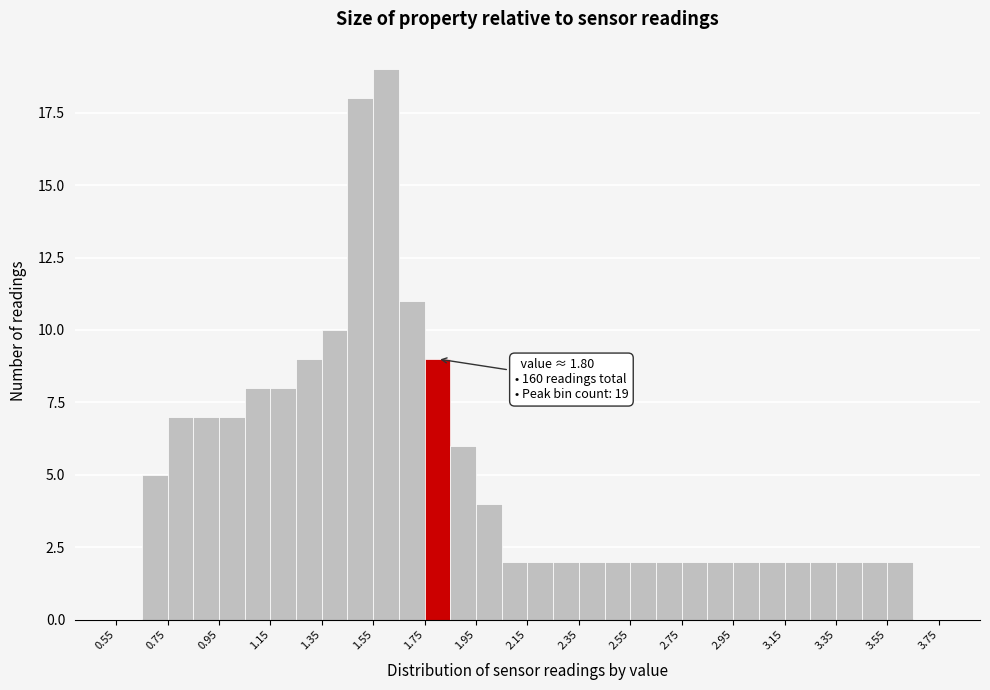

Which range on the x-axis has the tallest bar?

1.55 to 1.65